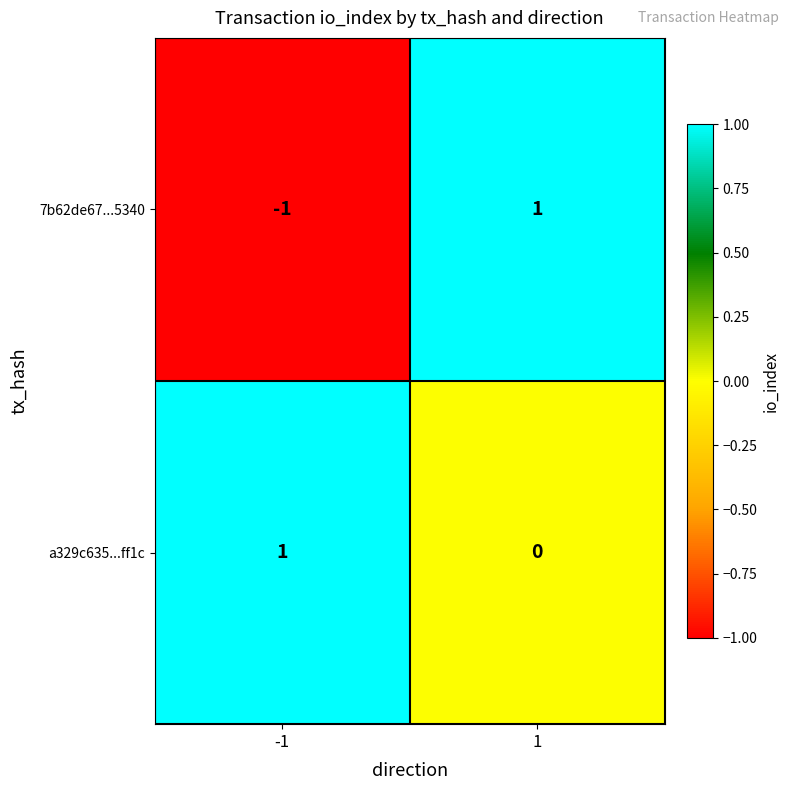

Which series has the largest total across all categories?

a329c635...ff1c